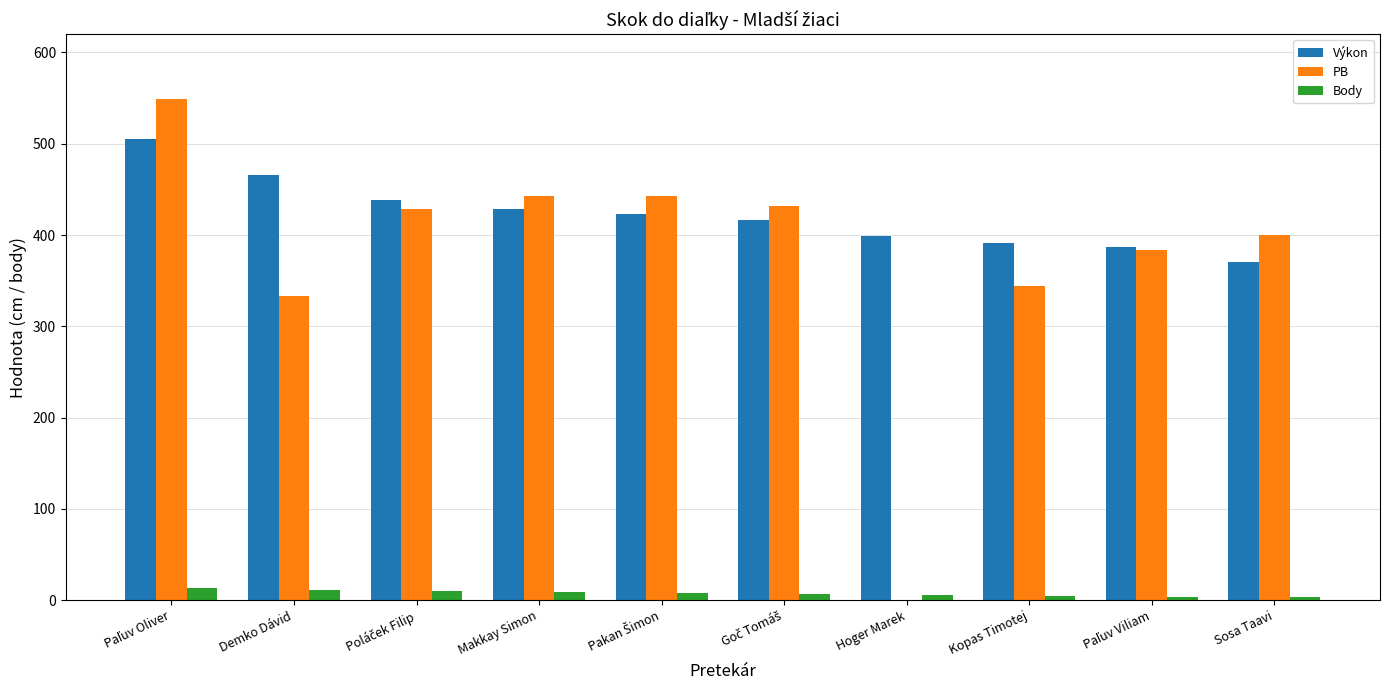

What is the total value across all series at Hoger Marek?

405